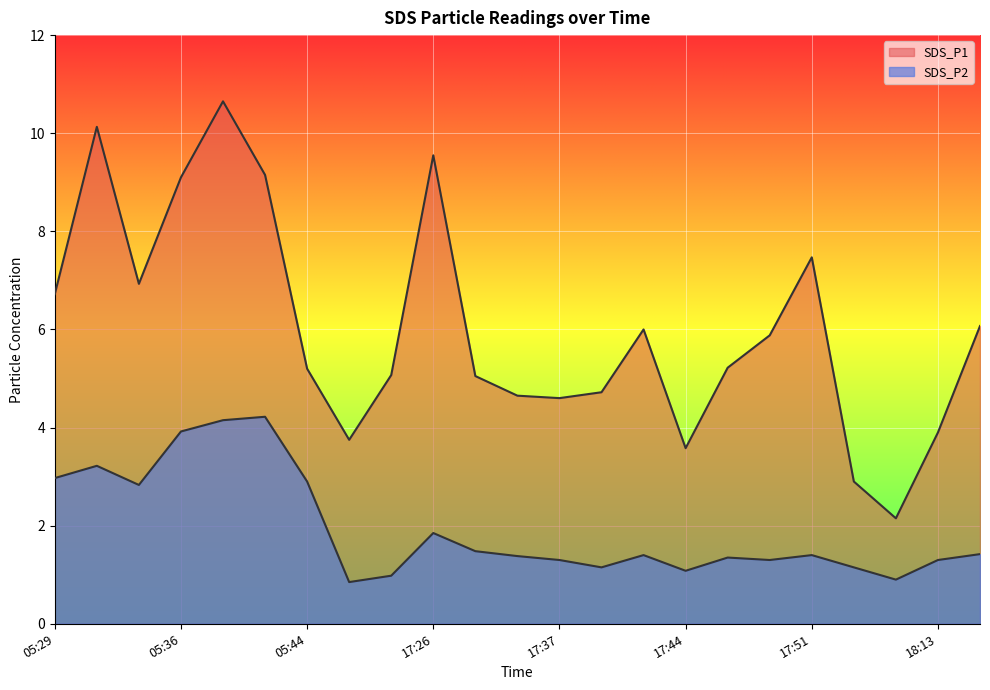

At which category does the chart reach its peak across all series?

05:39